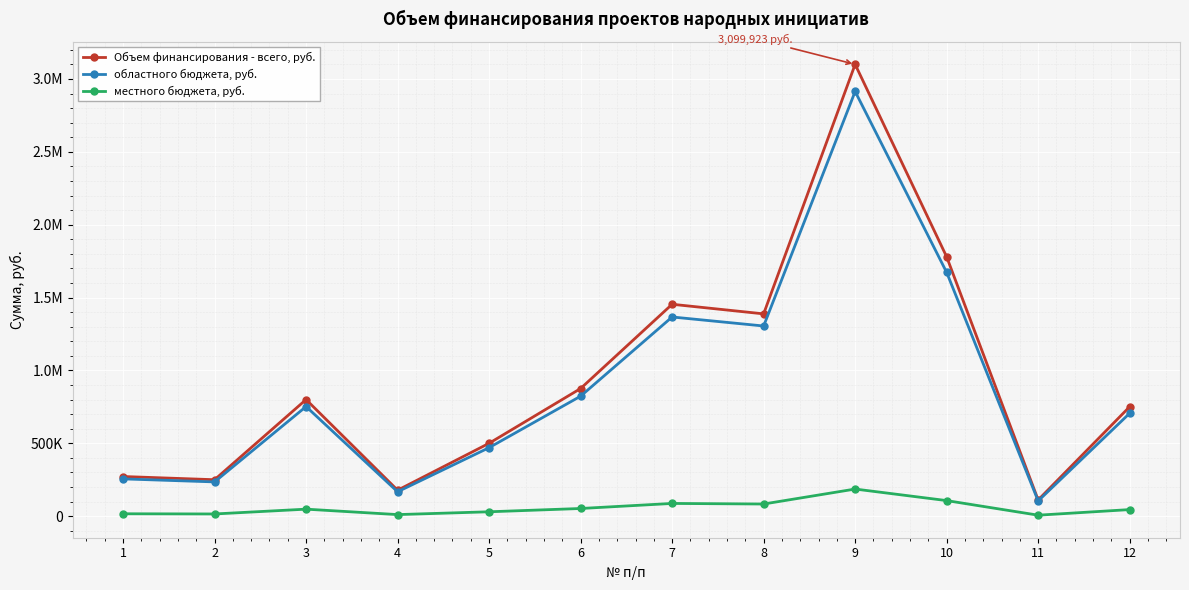

In областного бюджета, руб., how many points are lower than both neighbors (excluding endpoints)?

4